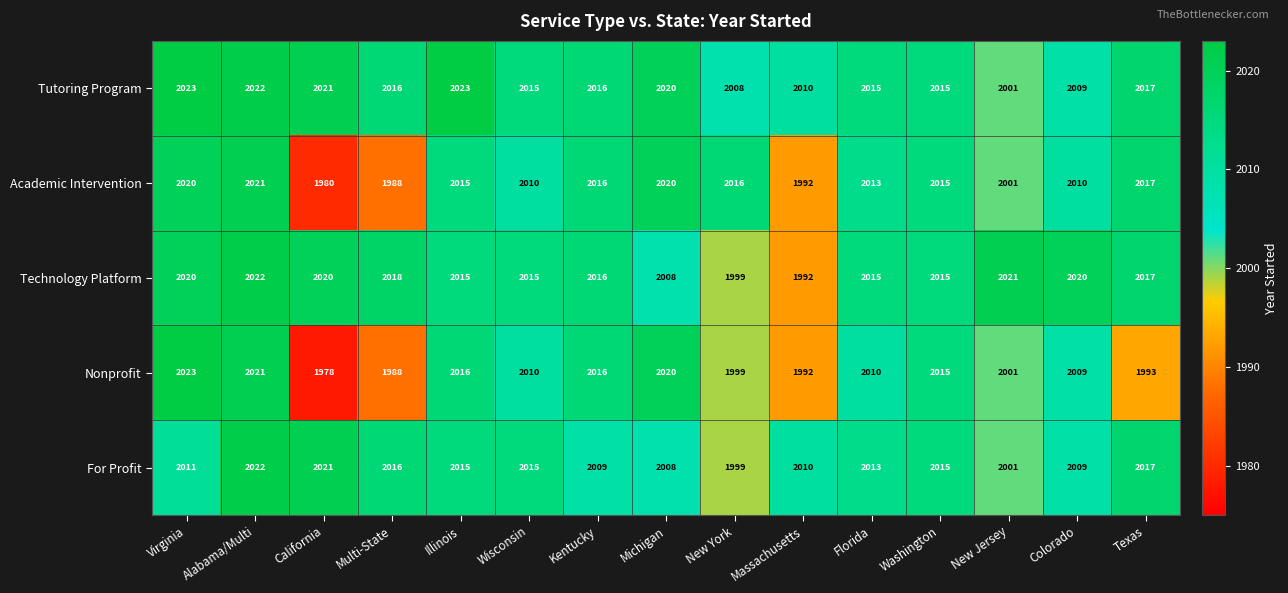

Which series has the largest total across all categories?

Tutoring Program